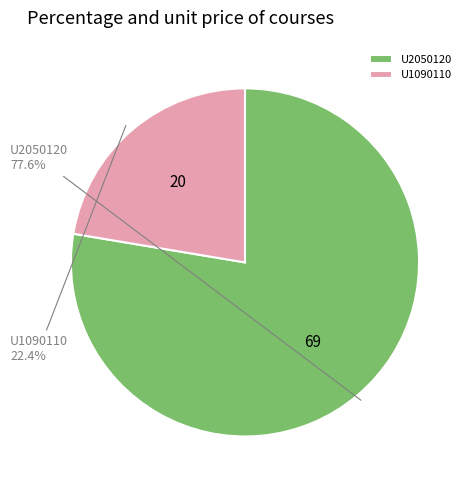

The U2050120 slice represents 78% of the pie. True or false?

True